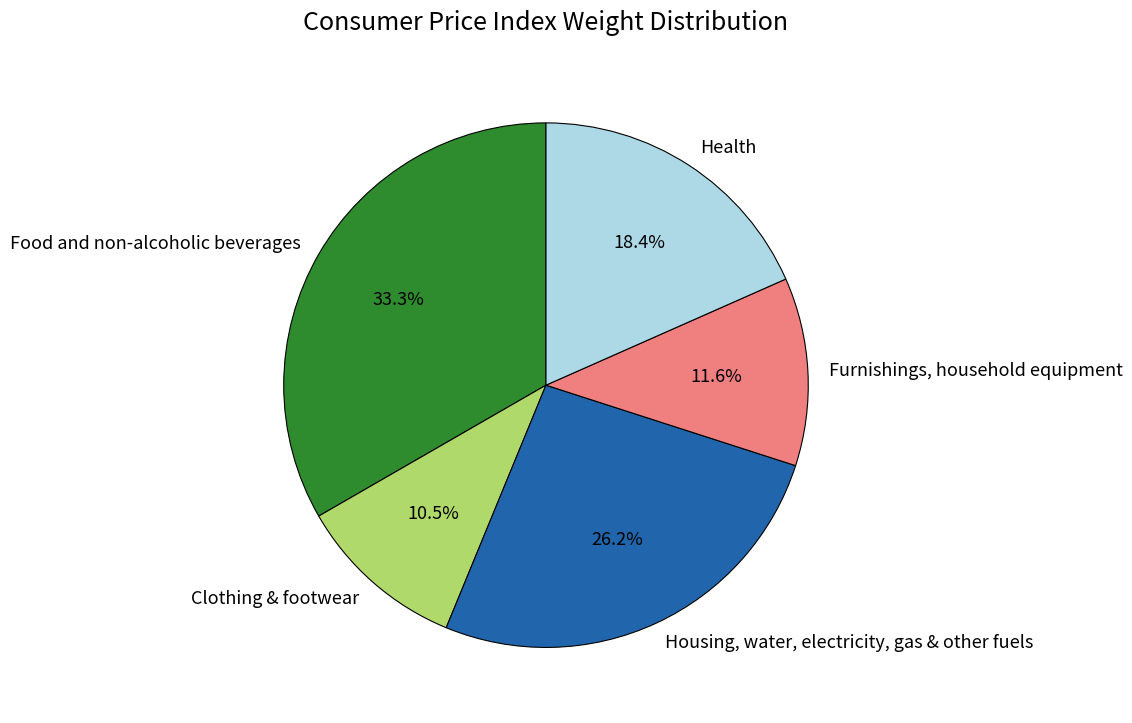

Which slice is the largest?

Food and non-alcoholic beverages